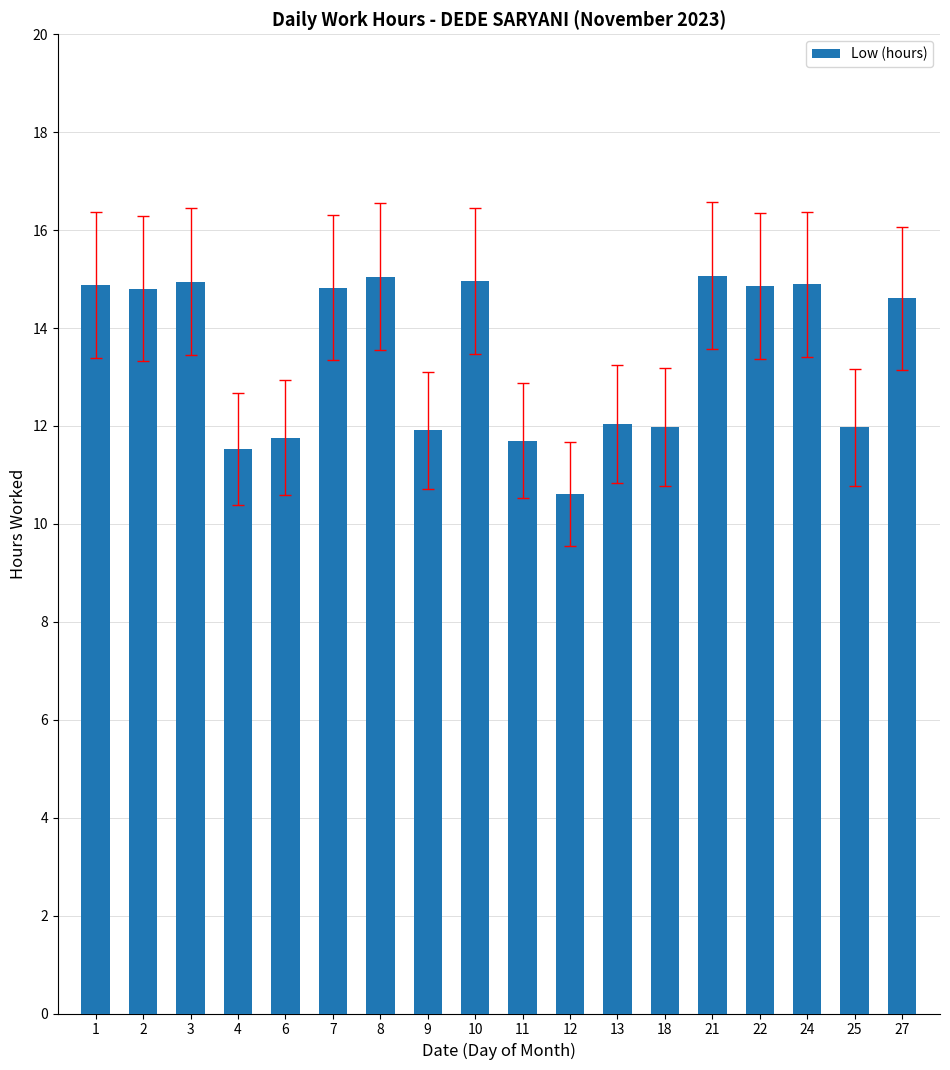

Which has a higher value, 25 or 1?

1